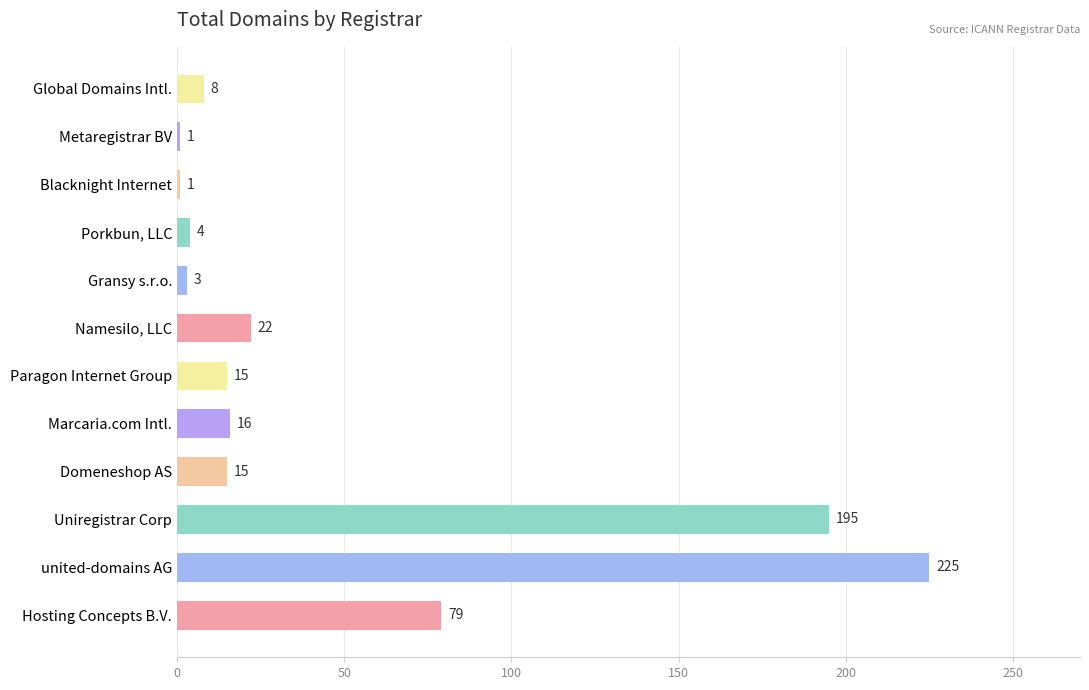

What is the difference between the maximum and minimum values?

224